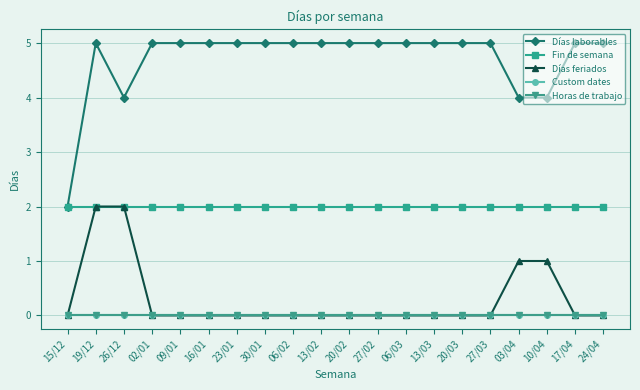

Which series has the widest spread of values?

Días laborables